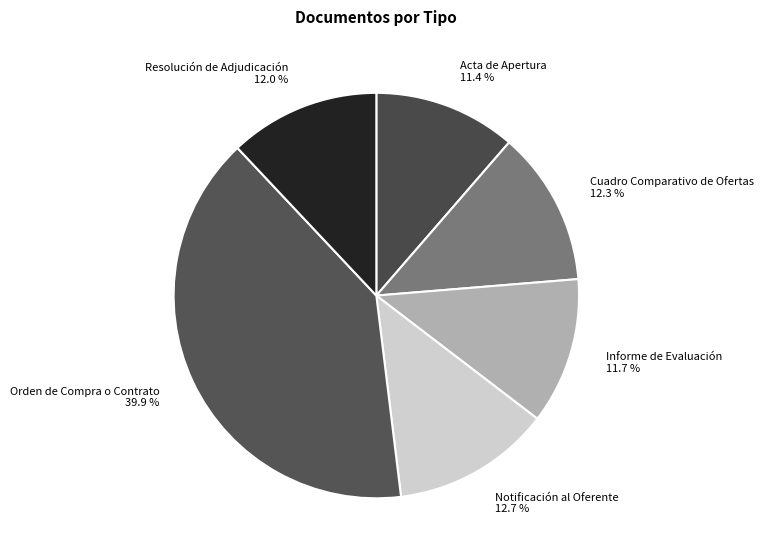

To the nearest percent, what portion does Acta de Apertura represent?

11%